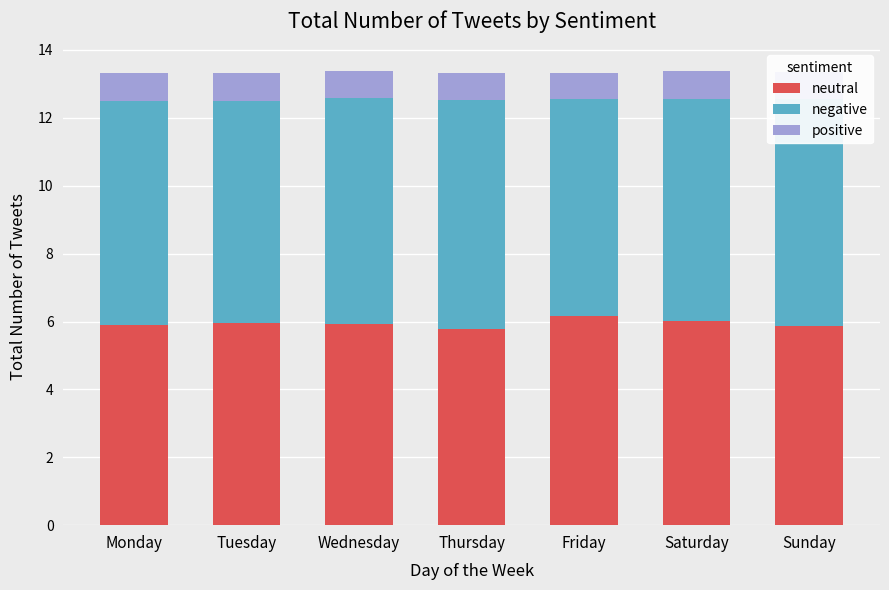

What is the sum of the neutral values at Monday and Tuesday?

11.8